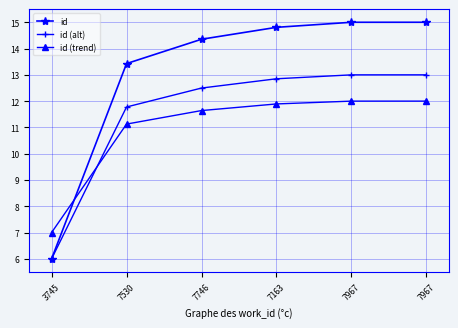

What is the label of the 3rd point from the left?

7746